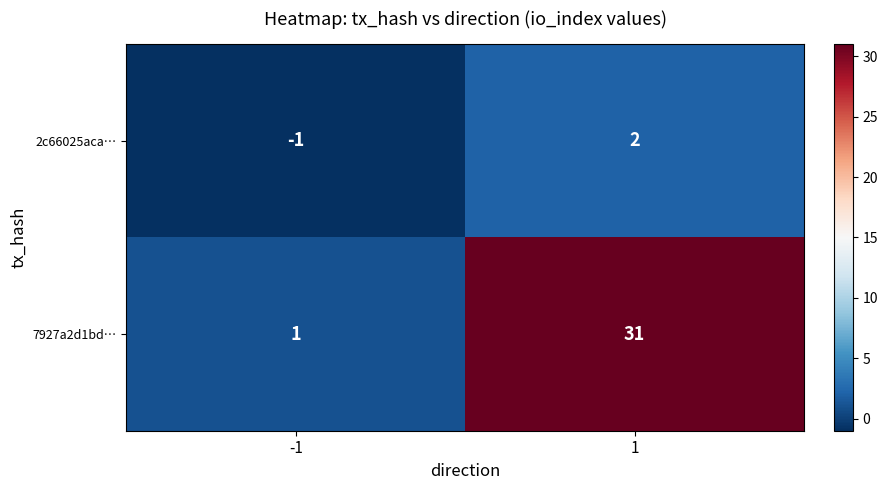

What is the maximum value for 7927a2d1bd…?

31